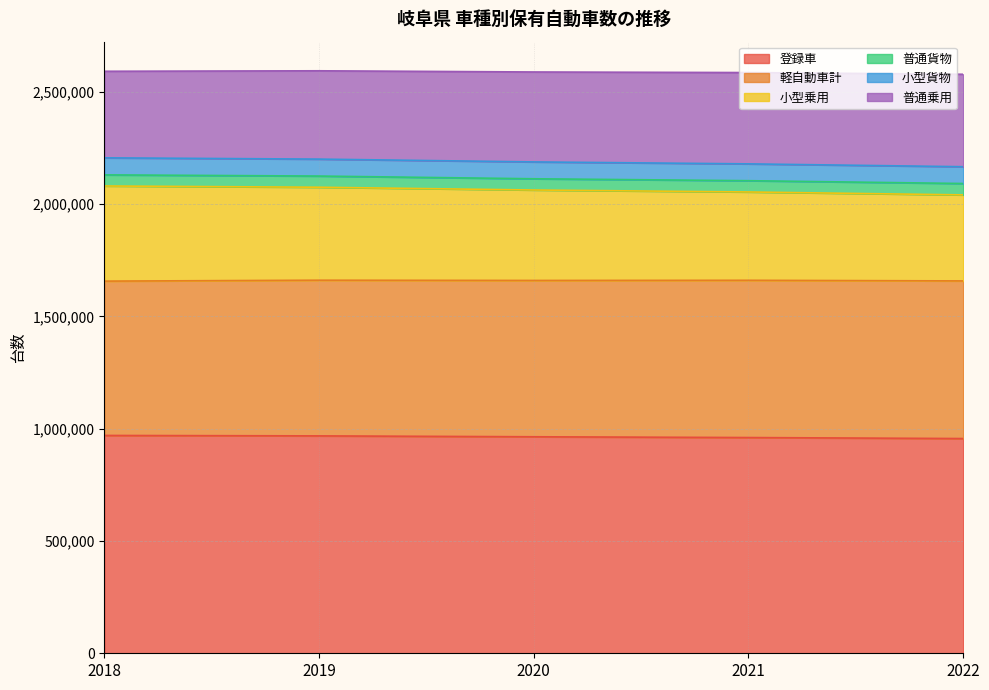

Which has a higher value, 2018 or 2019?

2018